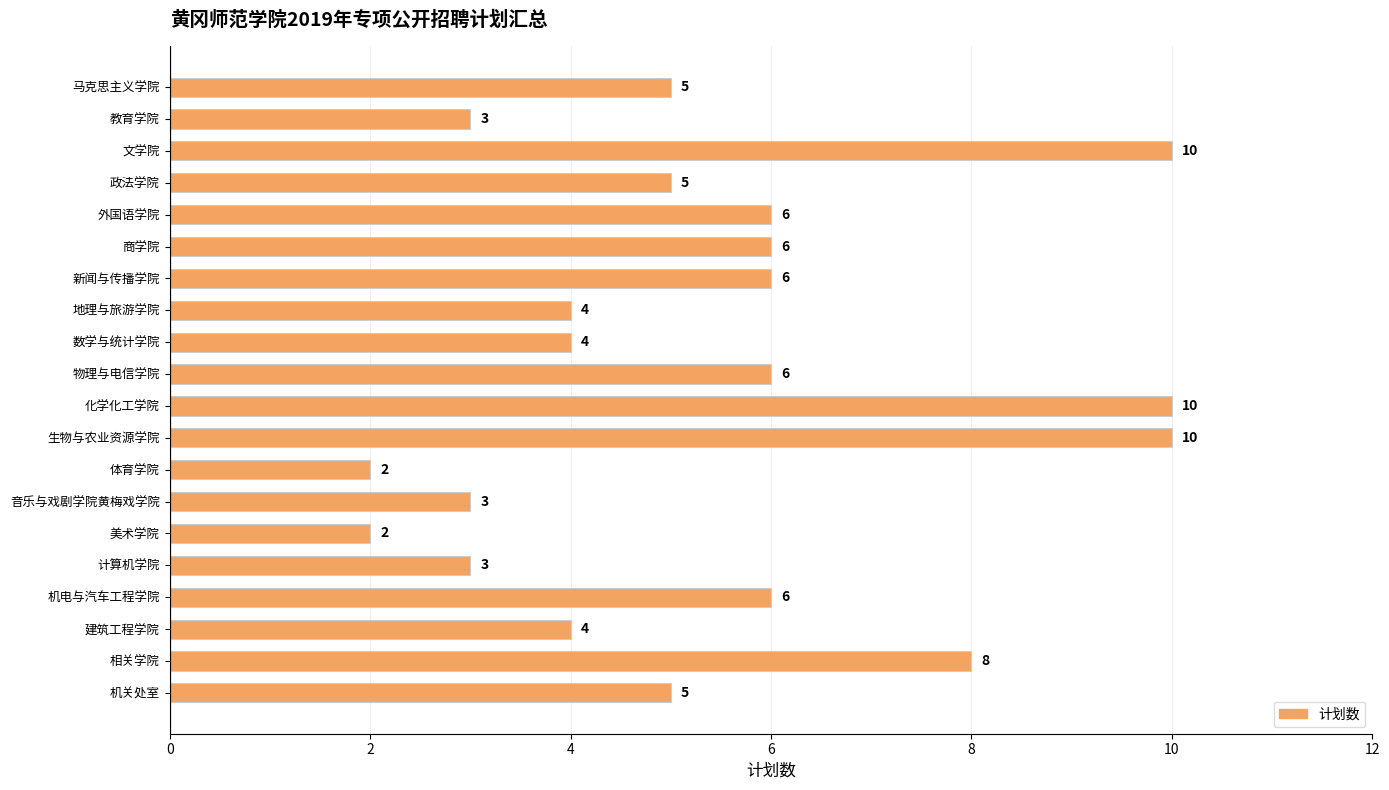

How many values are between 4 and 6?

11